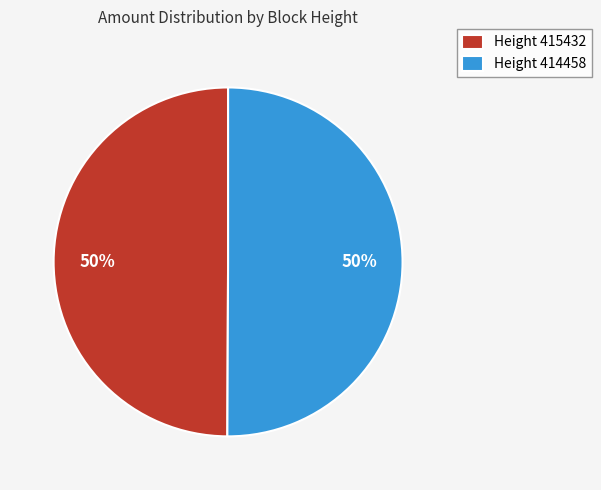

What percentage is the Height 415432 slice, to the nearest percent?

50%